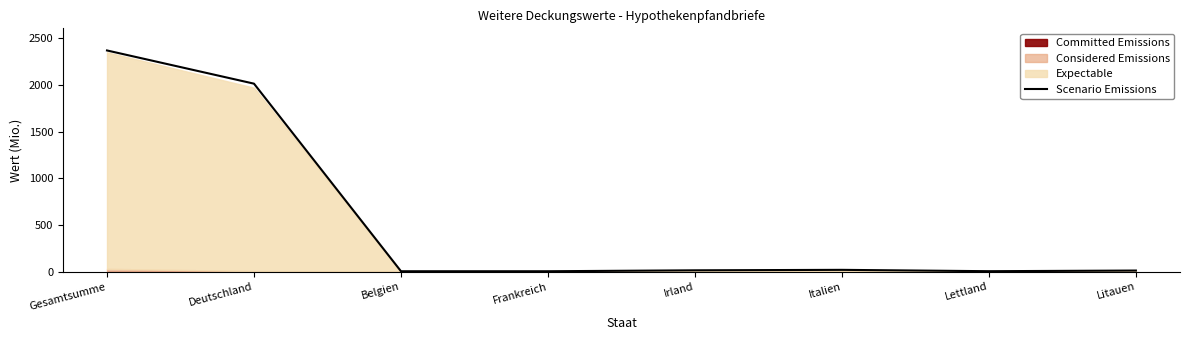

How many interior local valleys (lower than both neighbors) does the data have?

1